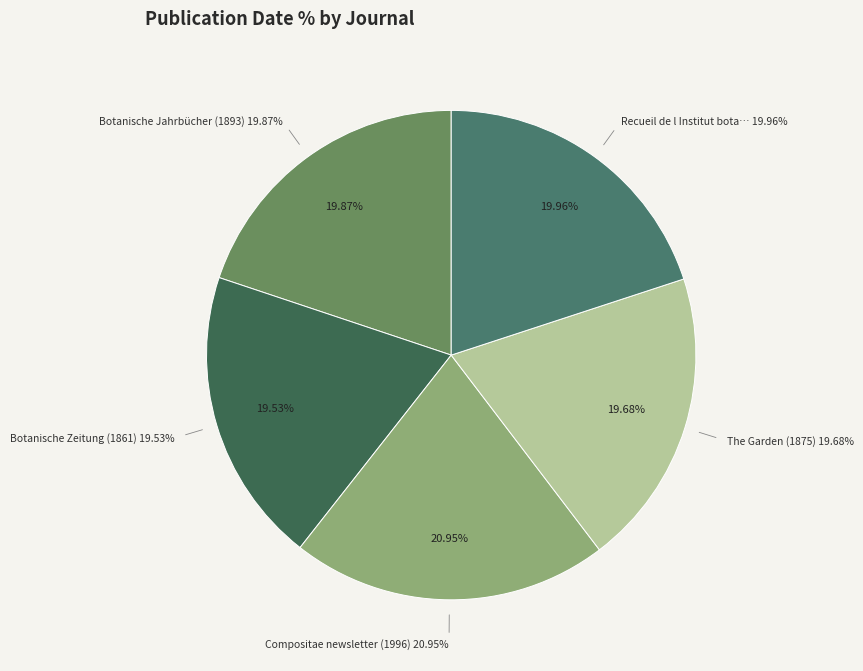

Combined, do Botanische Jahrbücher (1893) and Compositae newsletter (1996) account for over 50%?

No